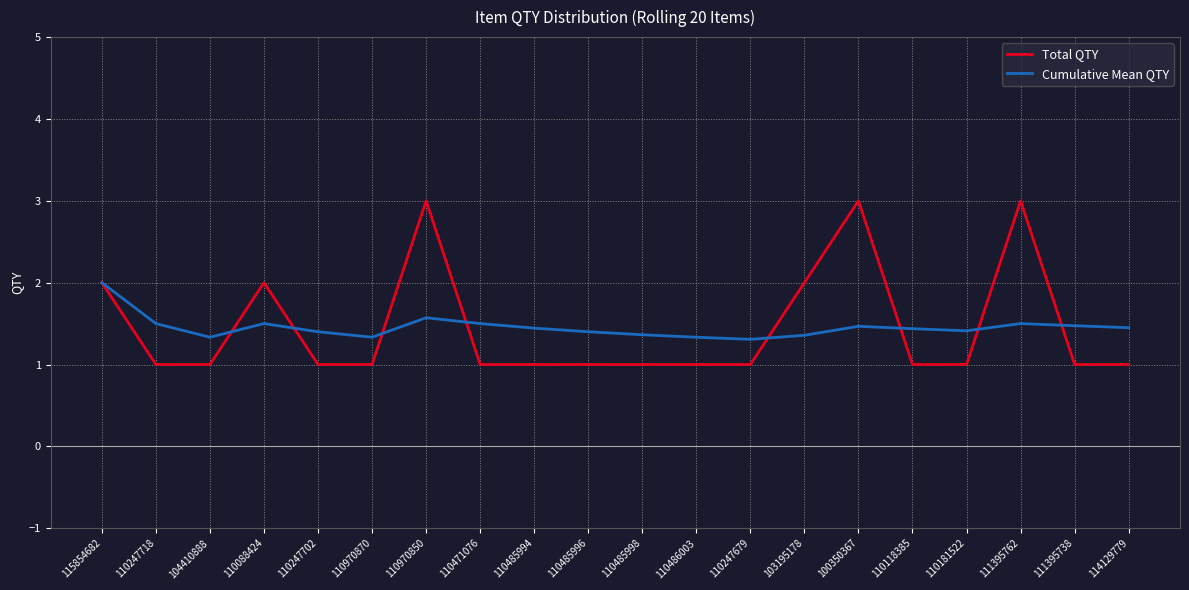

At which category does Cumulative Mean QTY reach its first local valley?

104410888